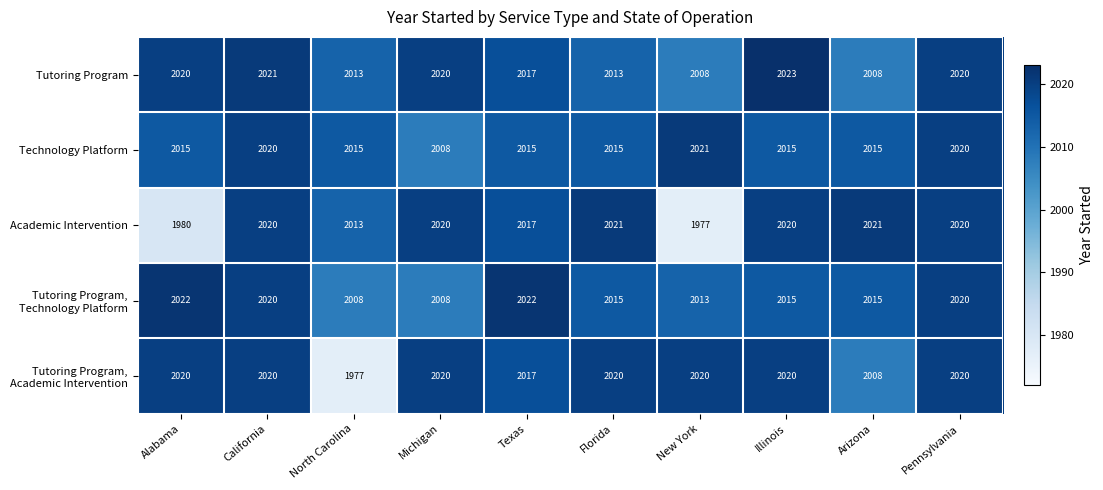

Count the number of data series in this chart.

5